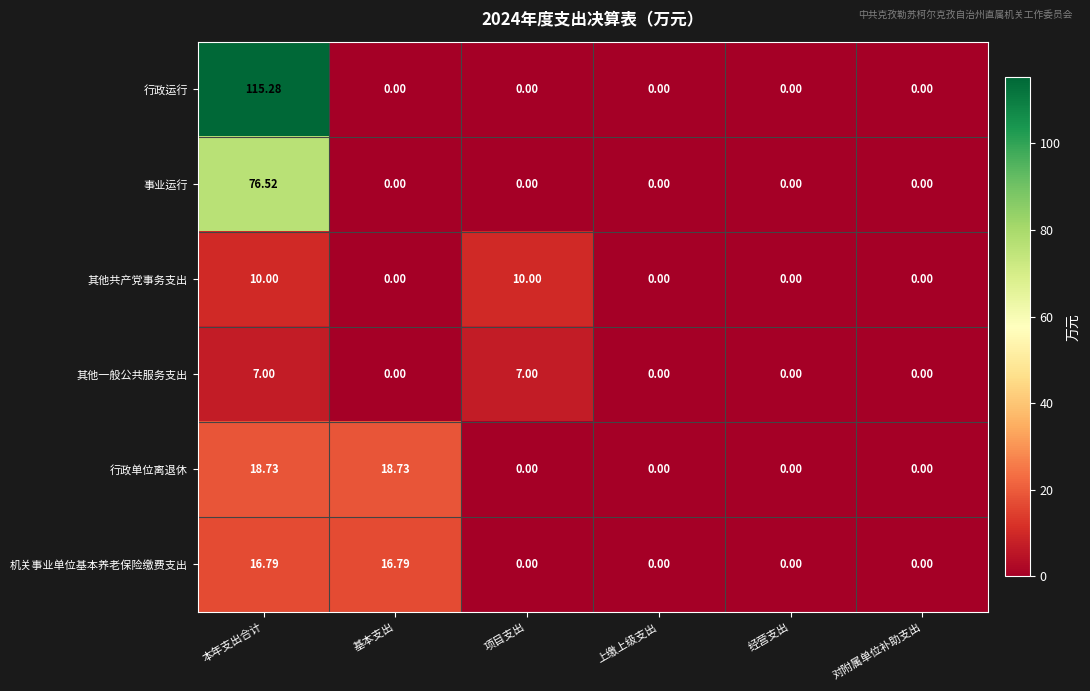

List the series in order of their peak value, highest first.

行政运行, 事业运行, 行政单位离退休, 机关事业单位基本养老保险缴费支出, 其他共产党事务支出, 其他一般公共服务支出